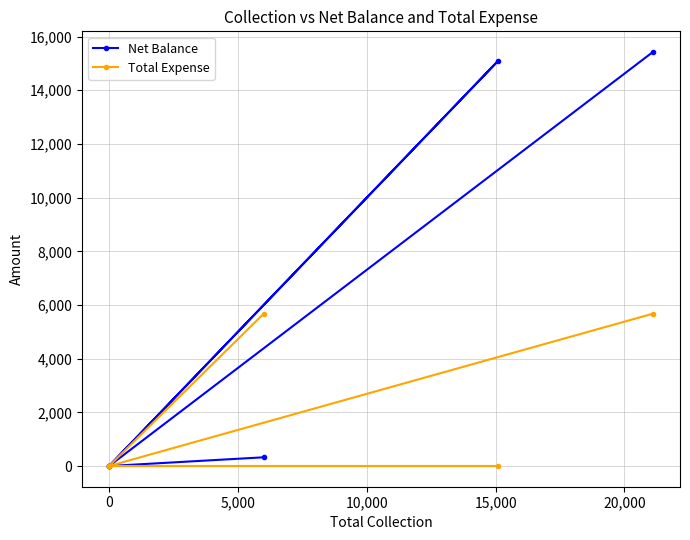

What is the sum of all Total Expense values?

11350